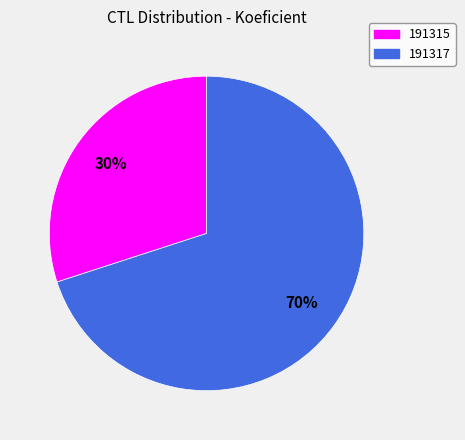

What is the ratio of the value at 191315 to the value at 191317?

0.4